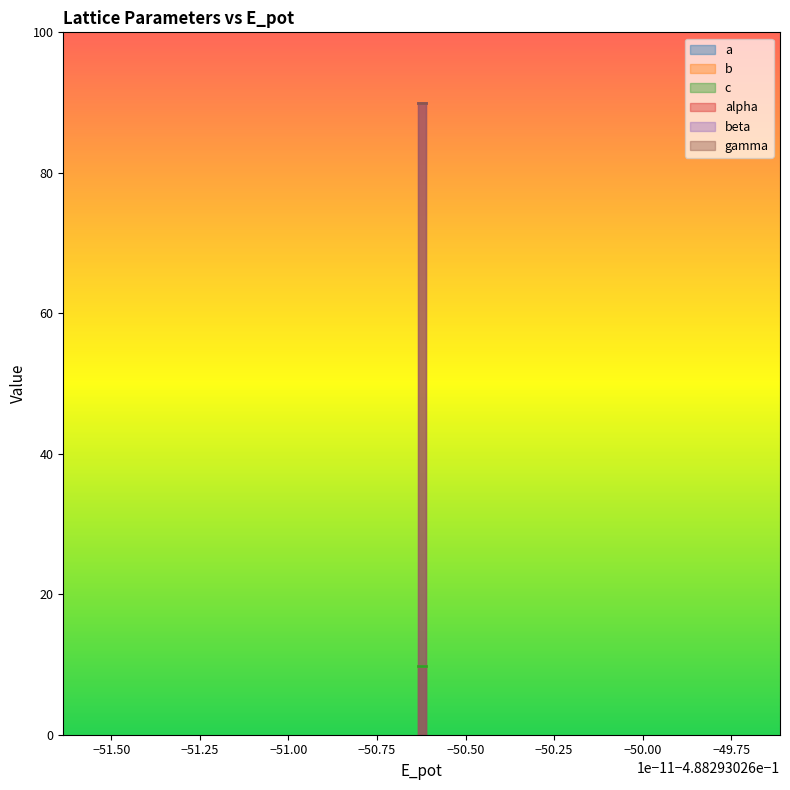

True or false: b and a cross at least once.

False